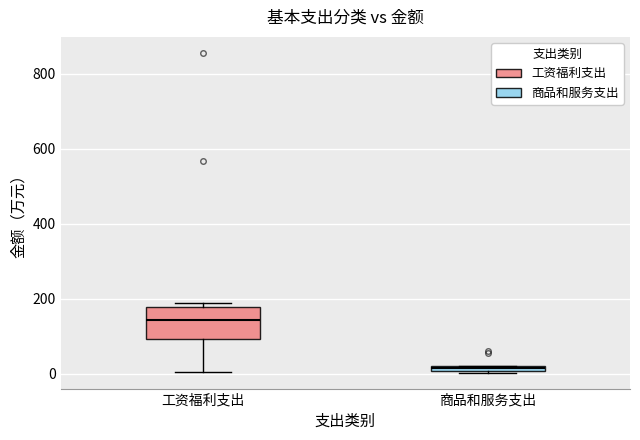

Where is the upper edge of the box for 工资福利支出 on the y-axis? The values are not printed on the chart, so give them approximately, as read against the axis.

180